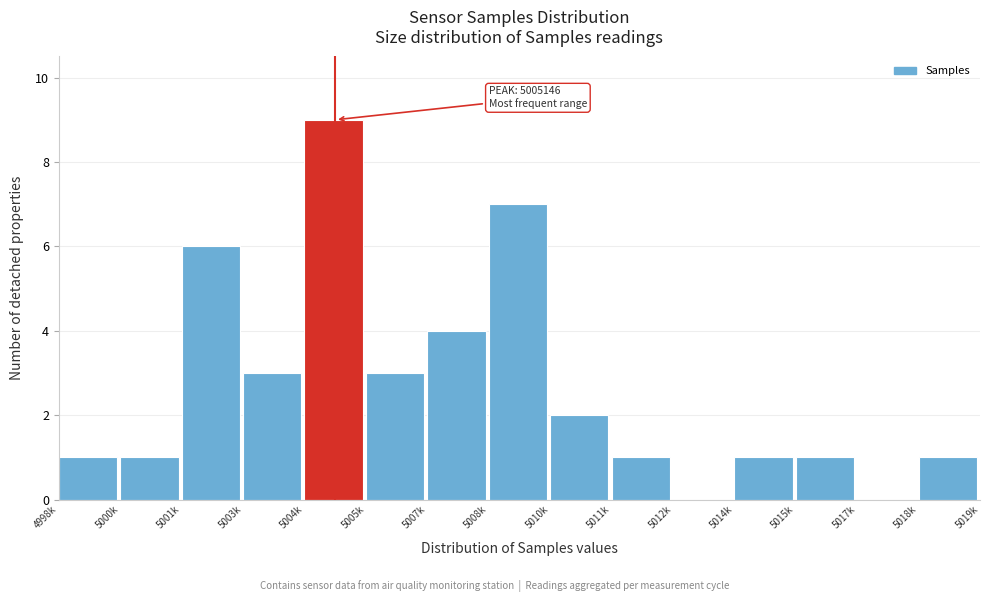

Reading right to left, extract all data points from this chart.

5018k=1	5017k=0	5015k=1	5014k=1	5012k=0	5011k=1	5010k=2	5008k=7	5007k=4	5005k=3	5004k=9	5003k=3	5001k=6	5000k=1	4998k=1